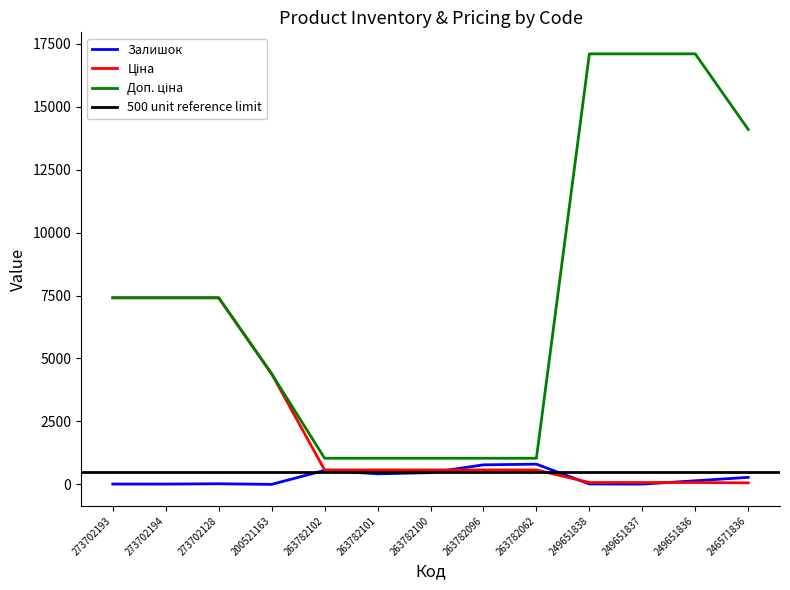

How many values in the Доп. ціна series exceed 7409?

7